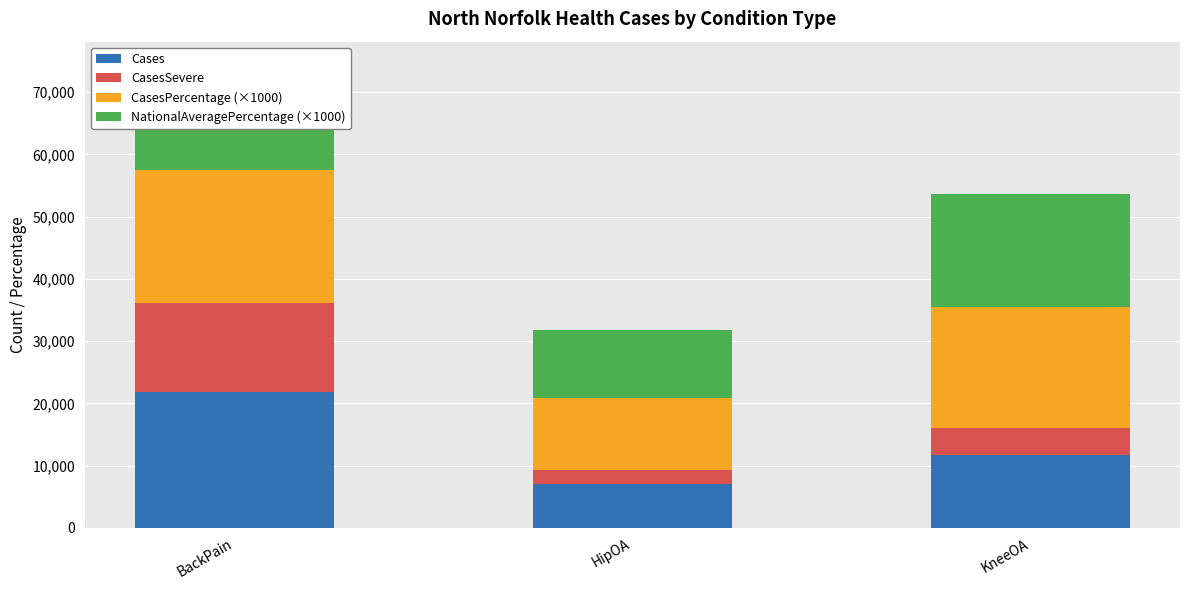

The Cases series shows 6990 at HipOA. True or false?

True